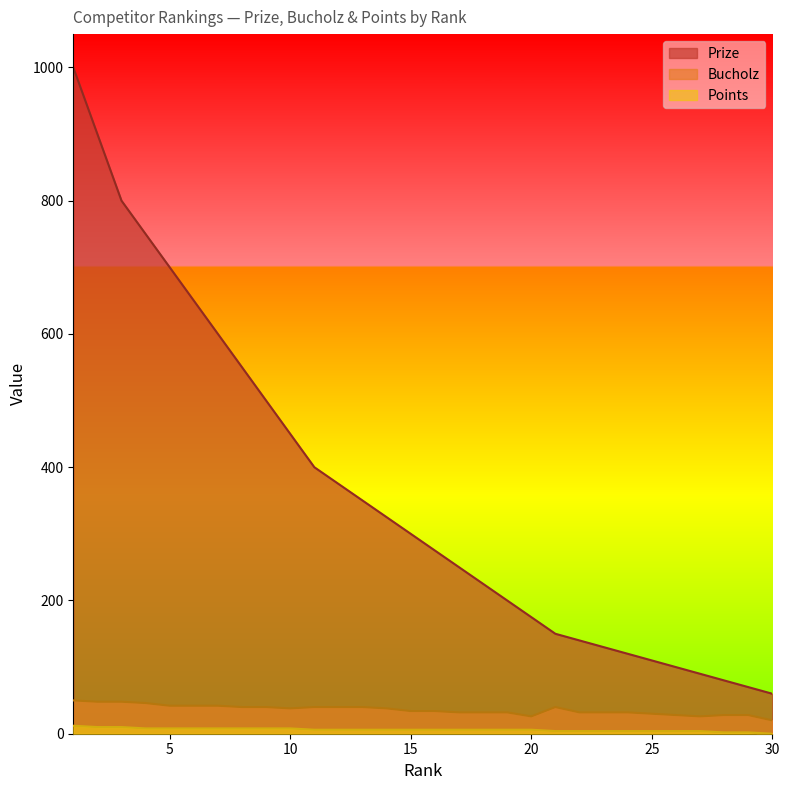

True or false: Points and Prize cross at least once.

False